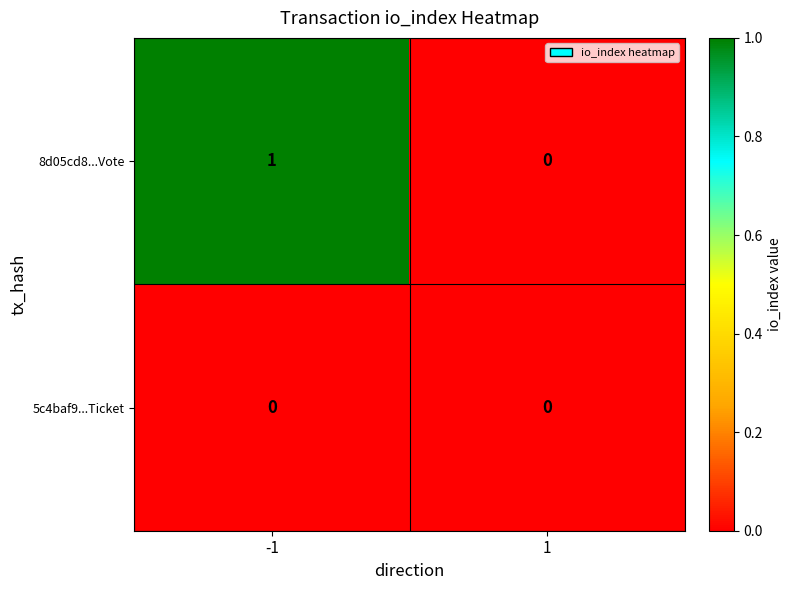

Which series changed the most between -1 and 1?

8d05cd8...Vote